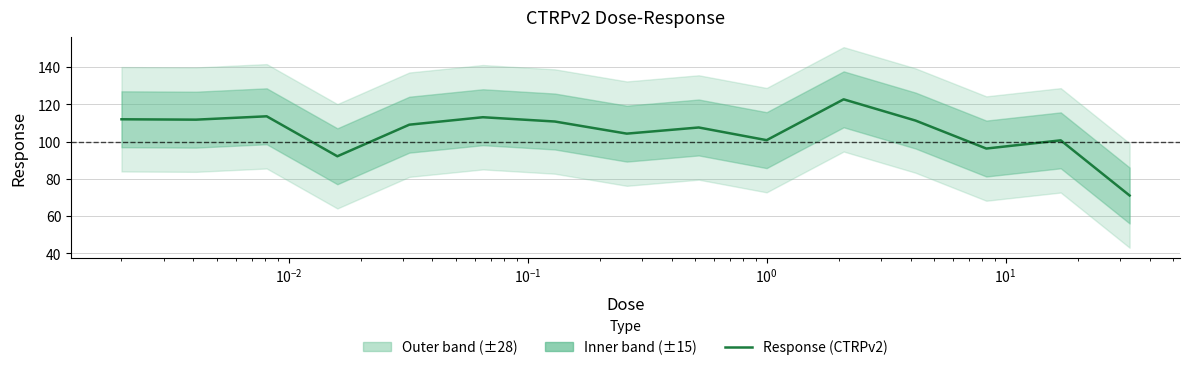

What is the change in value from 0.002 to 0.032?

-2.9